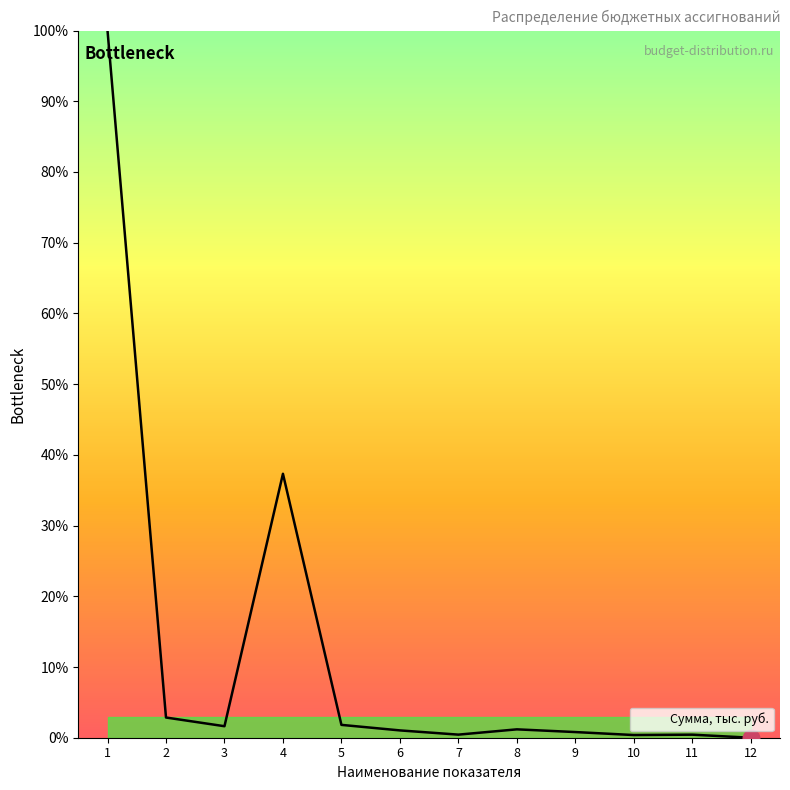

The chart shows a value of 0.4 at 7. True or false?

True